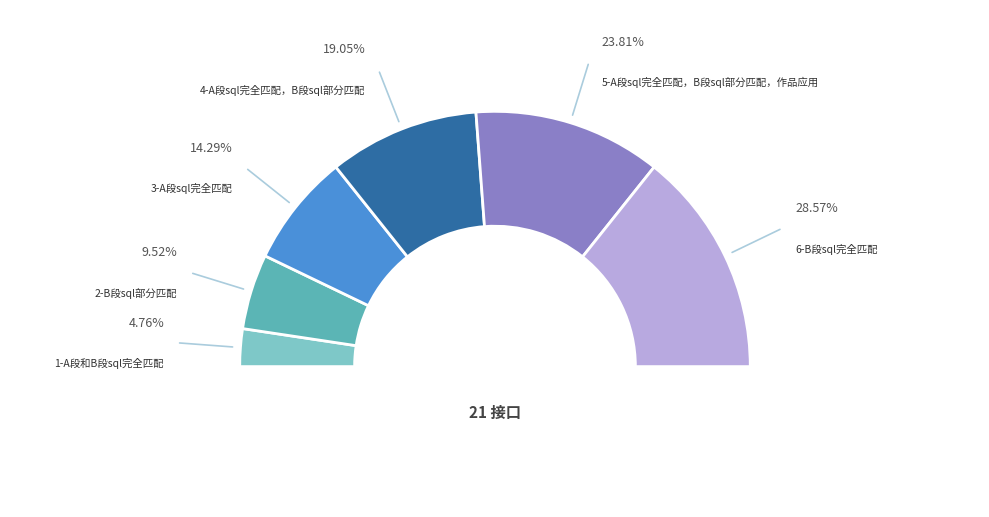

What percentage is the 4-A段sql完全匹配，B段sql部分匹配 slice, to the nearest percent?

19%